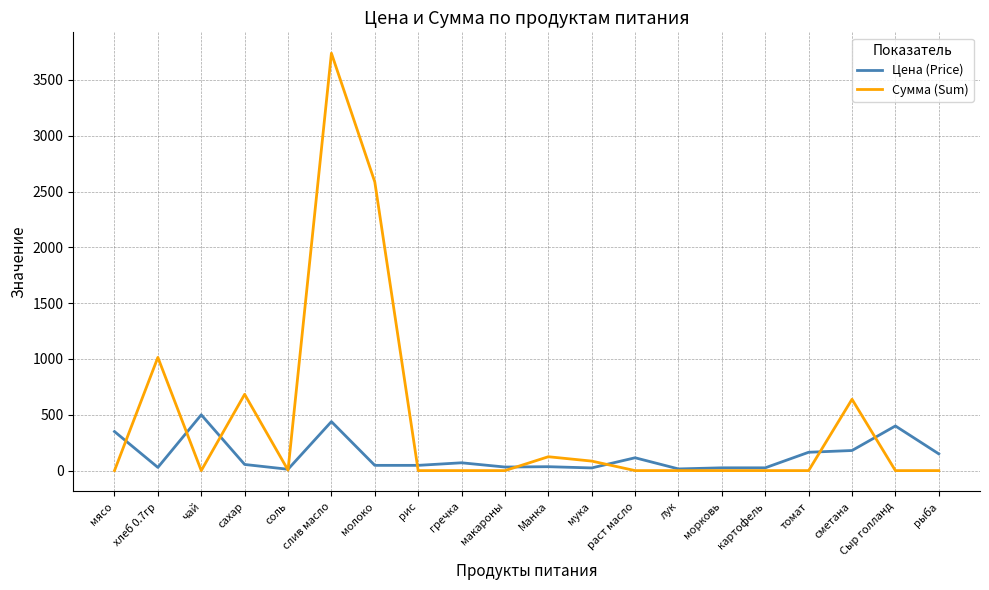

Read the Цена (Price) value at сметана.

180.0